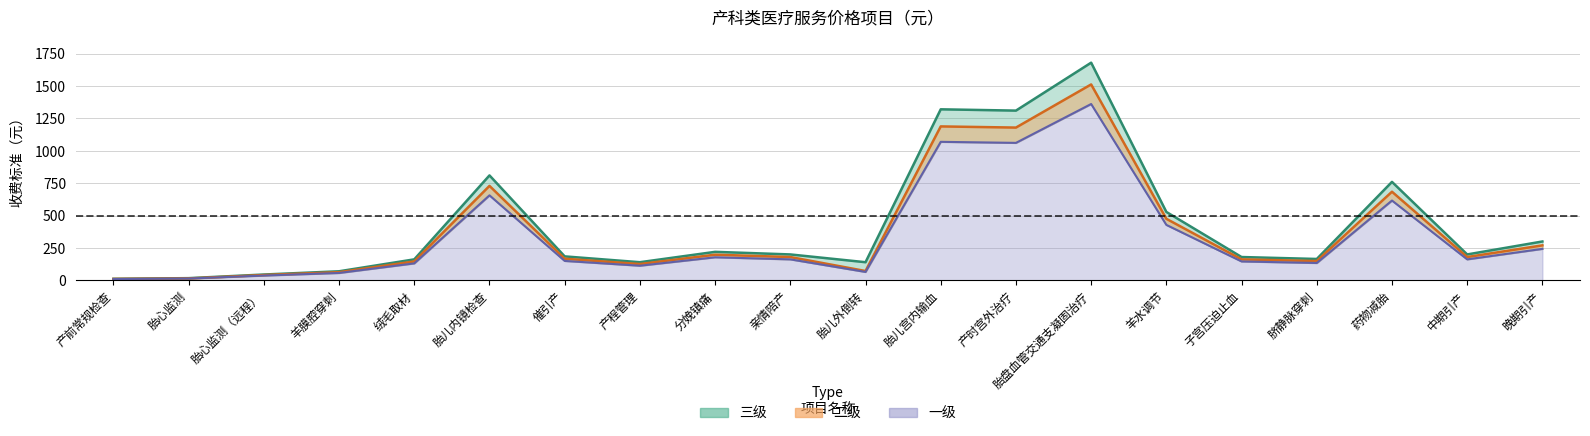

True or false: 二级 and 三级 cross at least once.

False